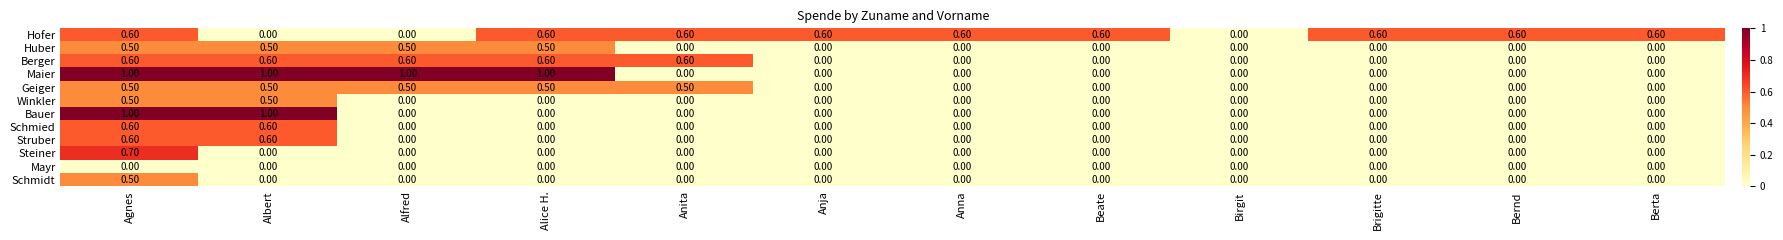

What is the greatest value displayed?

1.0